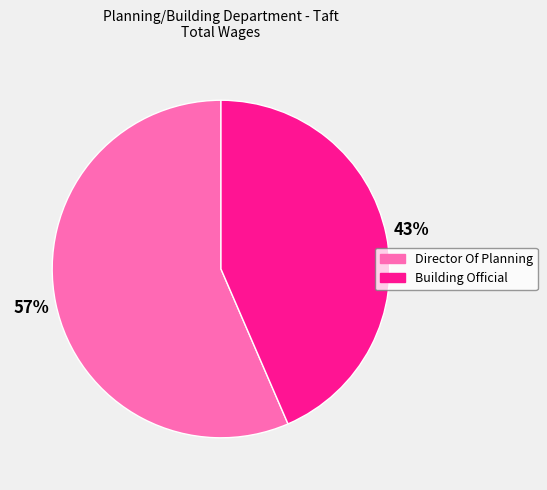

Which slice is the smallest?

Building Official